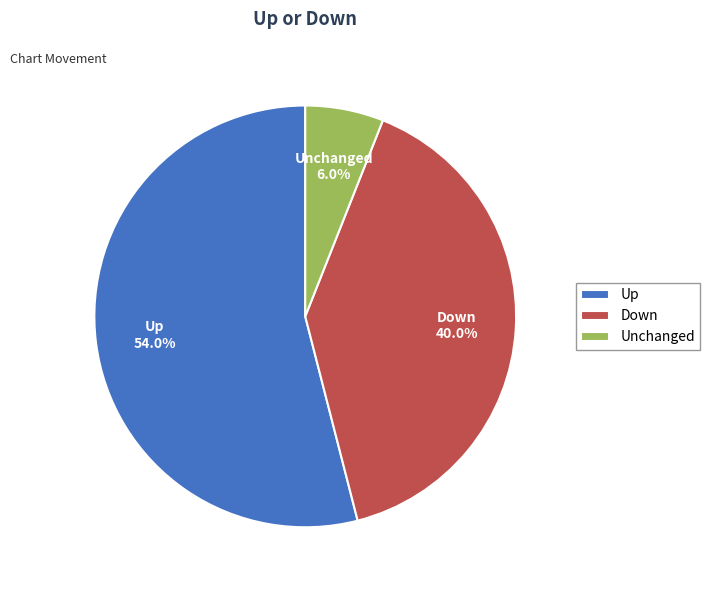

Which slice is the largest?

Up